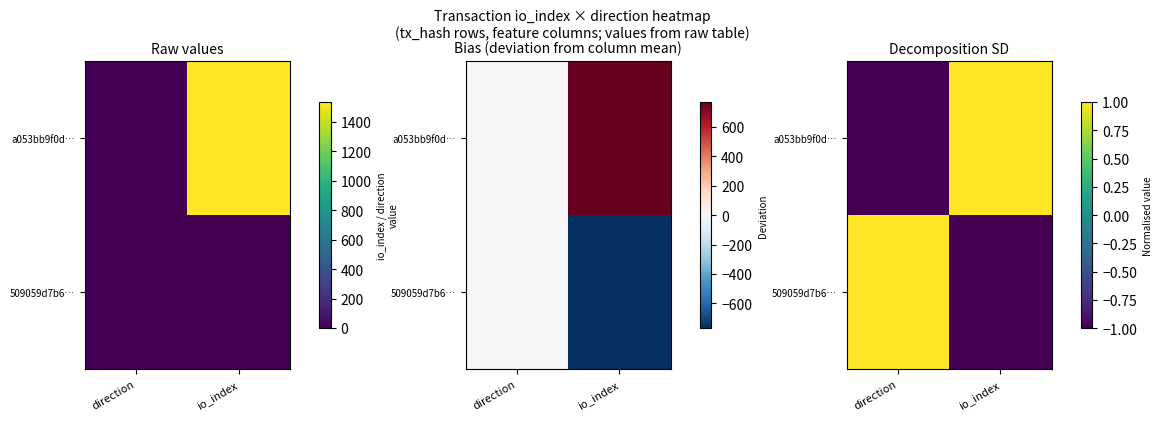

Rank the categories by 509059d7b6… value from highest to lowest.

direction, io_index